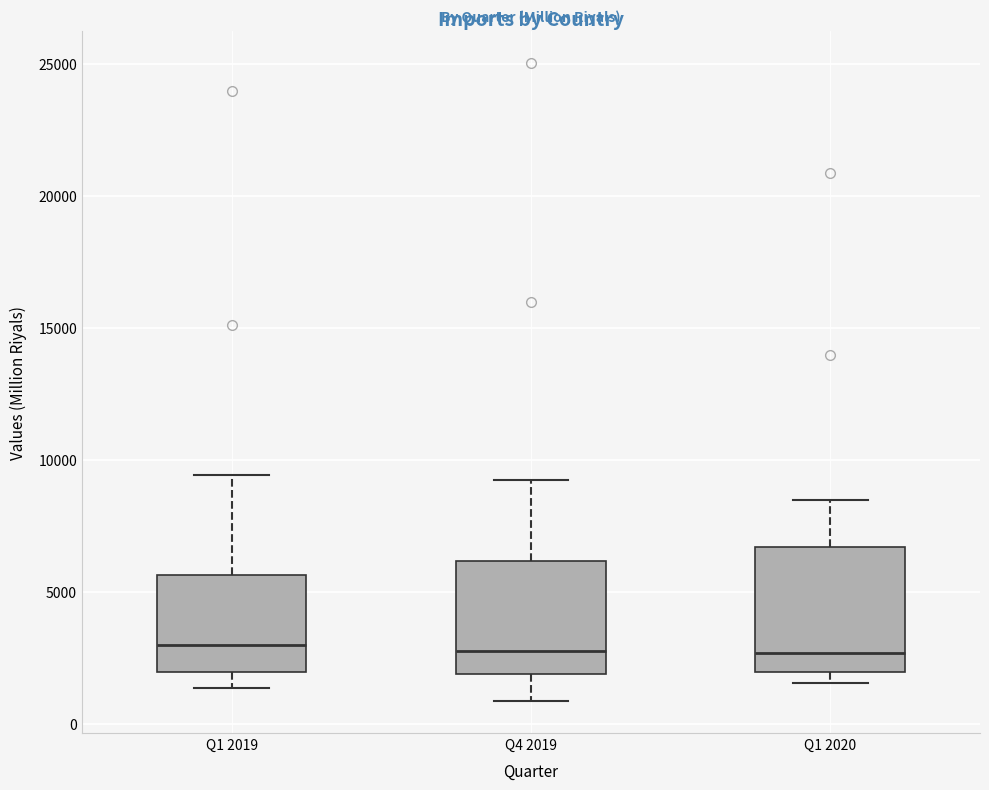

Reading left to right, read every box against the y-axis: the position of its median line, the range the box covers, and the ends of its whiskers. The values are not printed on the chart, so give them approximately, as read against the axis.

Q1 2019: median 3000, box 2000 to 5500, whiskers 1500 to 9500
Q4 2019: median 2500, box 2000 to 6000, whiskers 1000 to 9000
Q1 2020: median 2500, box 2000 to 6500, whiskers 1500 to 8500